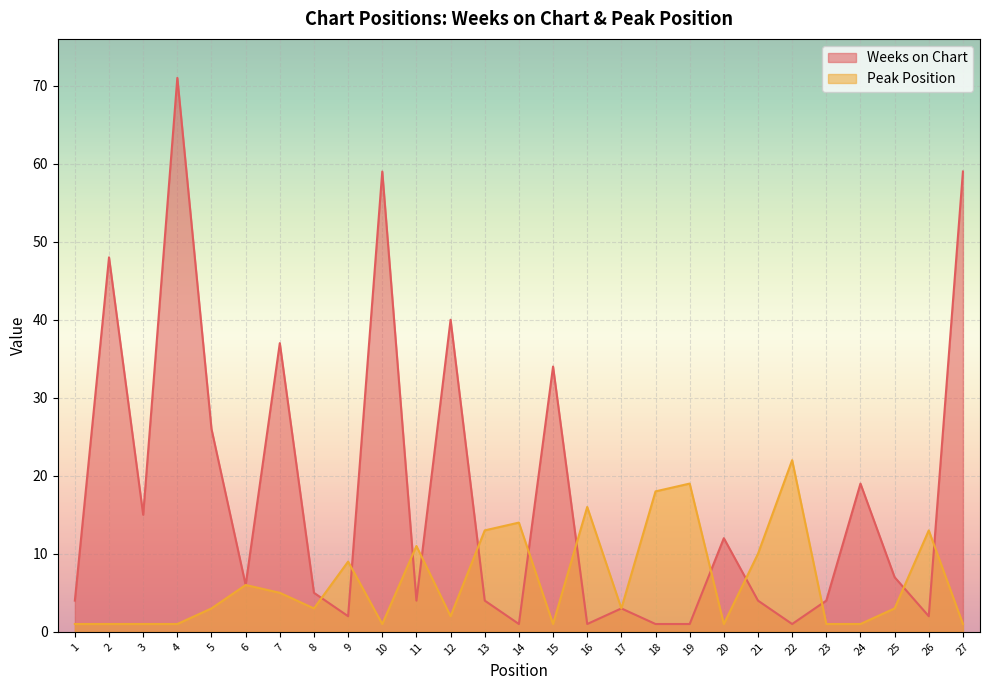

Which category has the highest value in the Peak Position series?

22